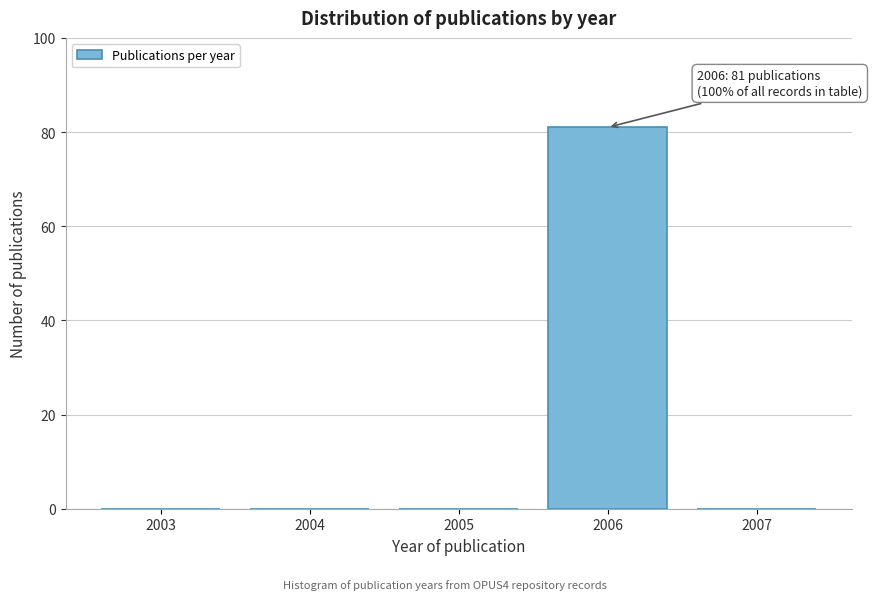

Reading right to left, transcribe all the data shown in this chart.

2007=0	2006=81	2005=0	2004=0	2003=0